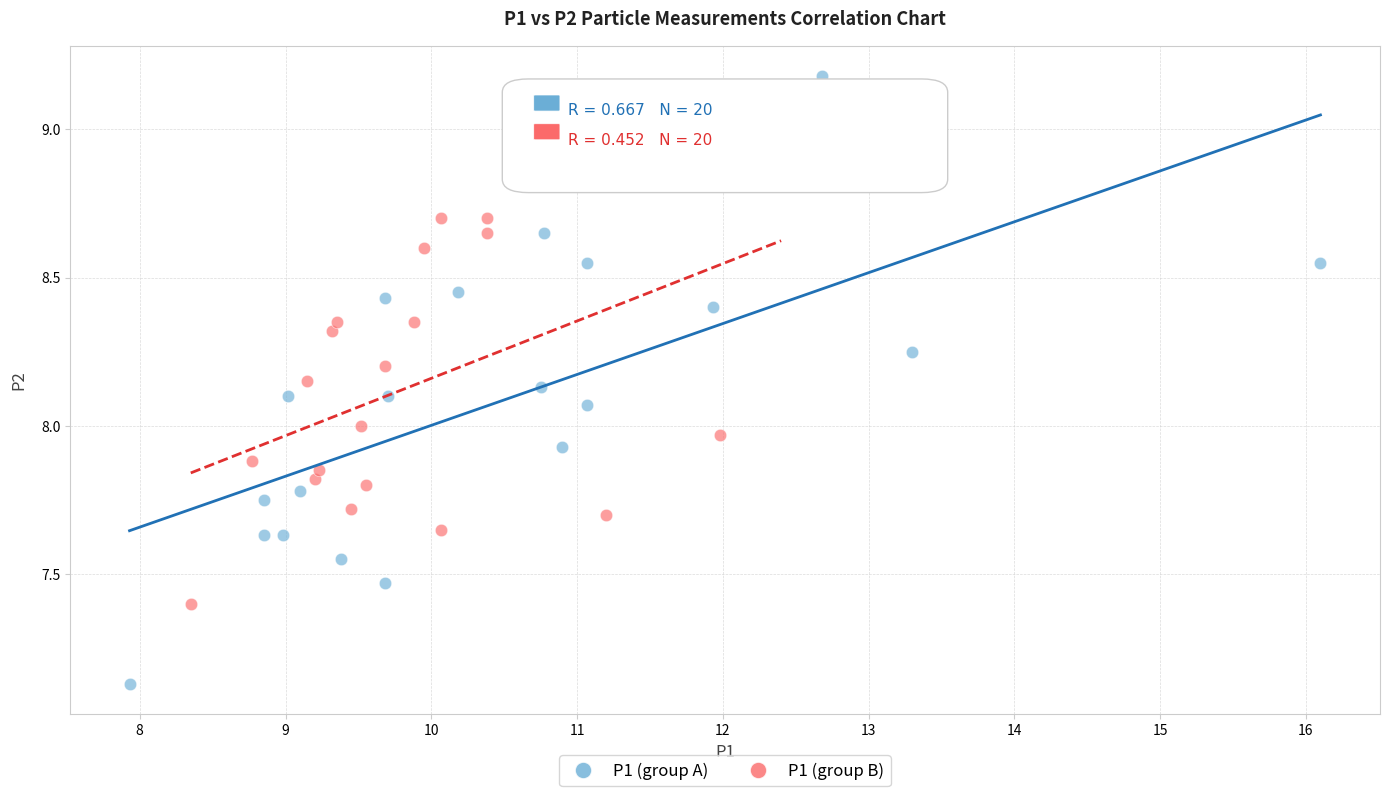

What are all the series names shown in the legend?

P1 (group A), P1 (group B)